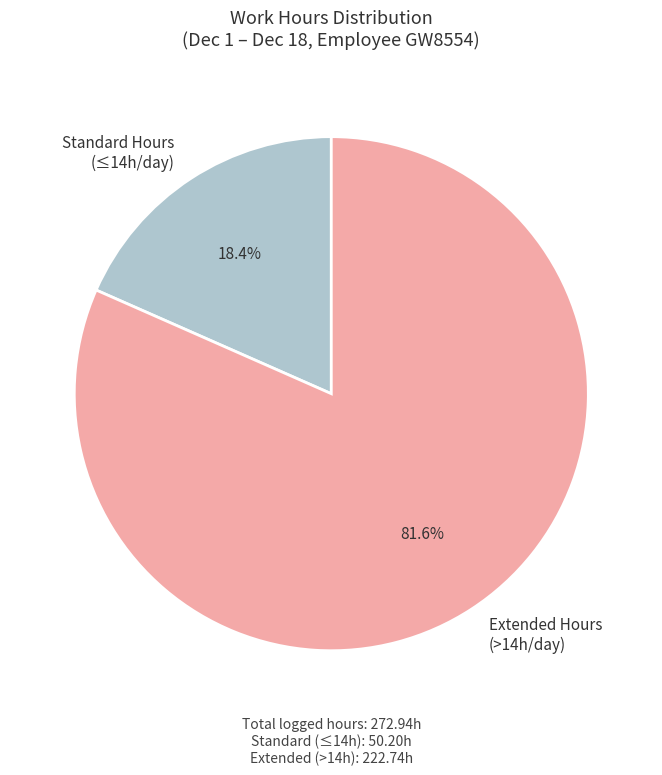

Is the sum of Extended Hours (>14h/day) and Standard Hours (≤14h/day) greater than half?

Yes